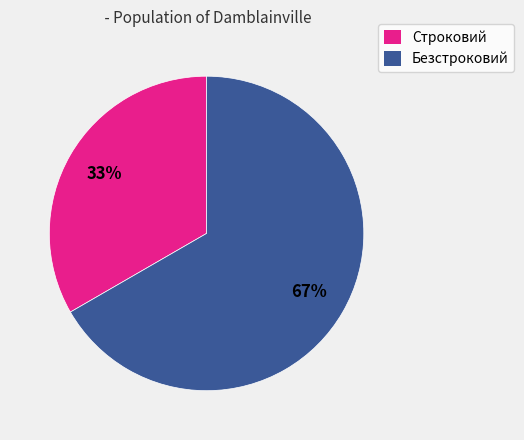

To the nearest percent, what percentage of the pie is Безстроковий?

67%